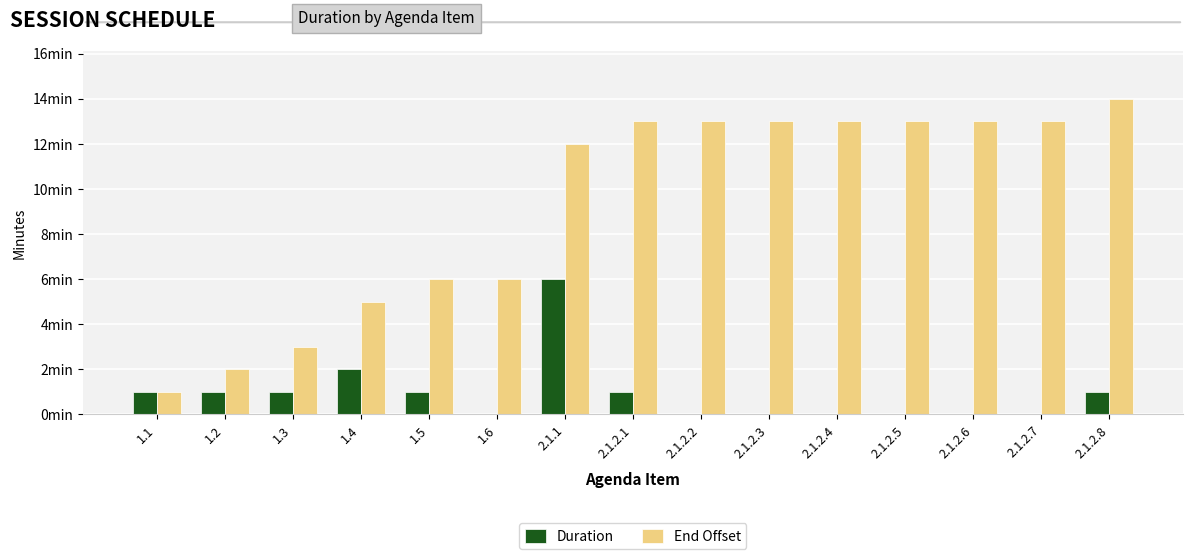

What is the minimum value for End Offset?

1